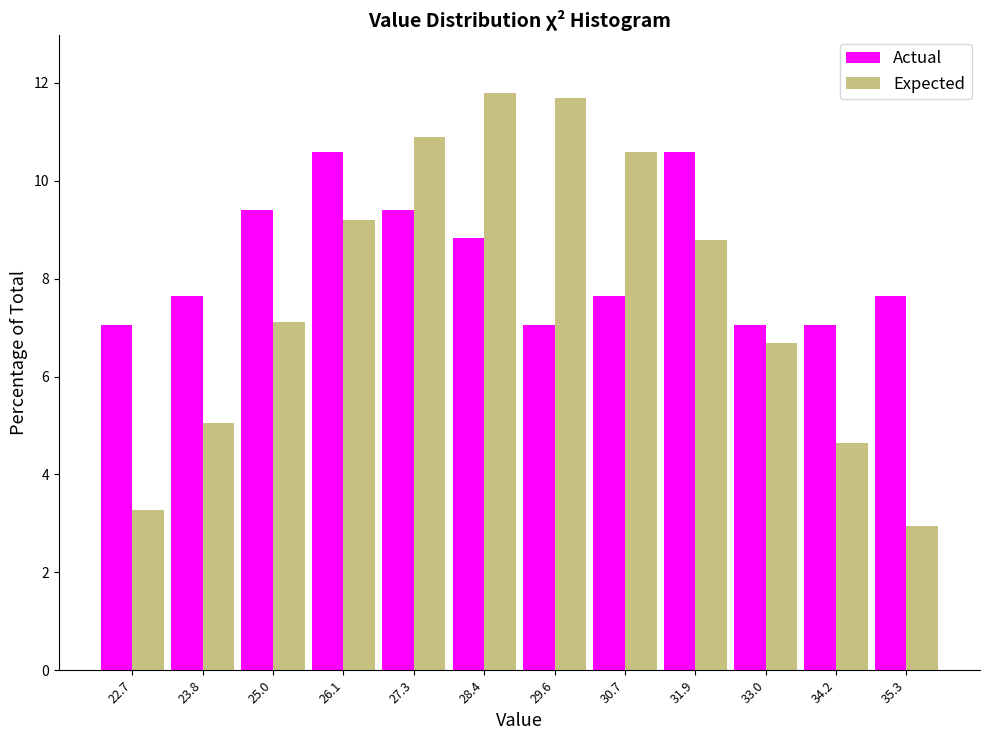

Reading left to right, list every range on the x-axis with the height of the bar of each series over it. Neither the bar edges nor the heights are printed on the chart, so give them approximately, as read against the axes.

22.10 to 23.25: Actual=7.0	Expected=3.2
23.25 to 24.40: Actual=7.6	Expected=5.0
24.40 to 25.55: Actual=9.4	Expected=7.2
25.55 to 26.70: Actual=10.6	Expected=9.2
26.70 to 27.85: Actual=9.4	Expected=10.8
27.85 to 29.00: Actual=8.8	Expected=11.8
29.00 to 30.15: Actual=7.0	Expected=11.6
30.15 to 31.30: Actual=7.6	Expected=10.6
31.30 to 32.45: Actual=10.6	Expected=8.8
32.45 to 33.60: Actual=7.0	Expected=6.6
33.60 to 34.75: Actual=7.0	Expected=4.6
34.75 to 35.90: Actual=7.6	Expected=3.0